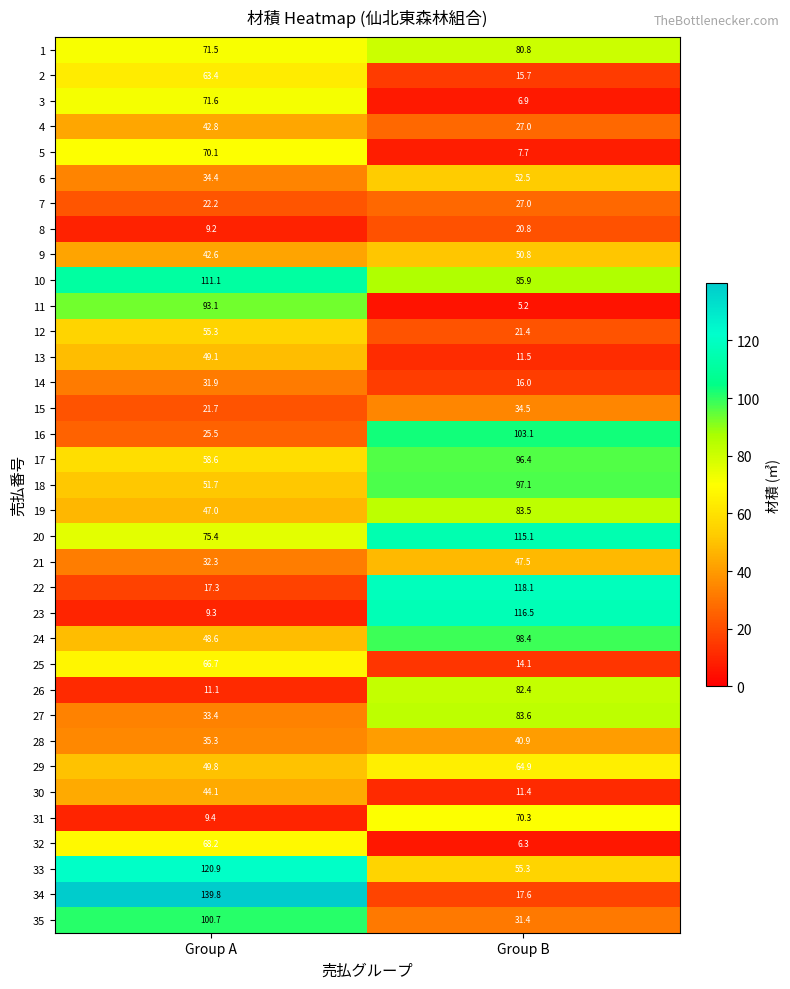

What is the greatest value displayed?

139.8